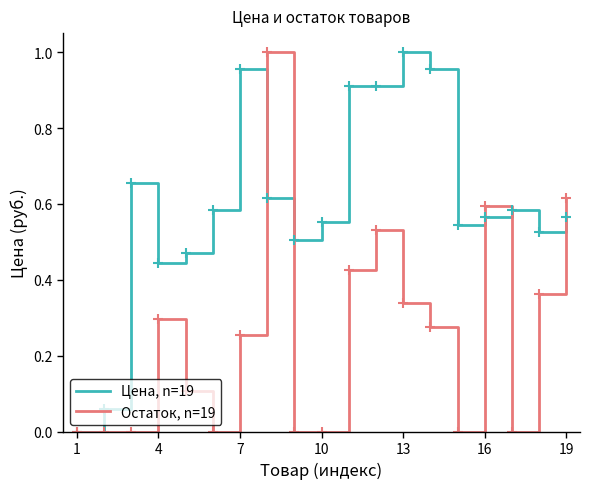

Rank the series by their average value, from lowest to highest.

Остаток, n=19, Цена, n=19